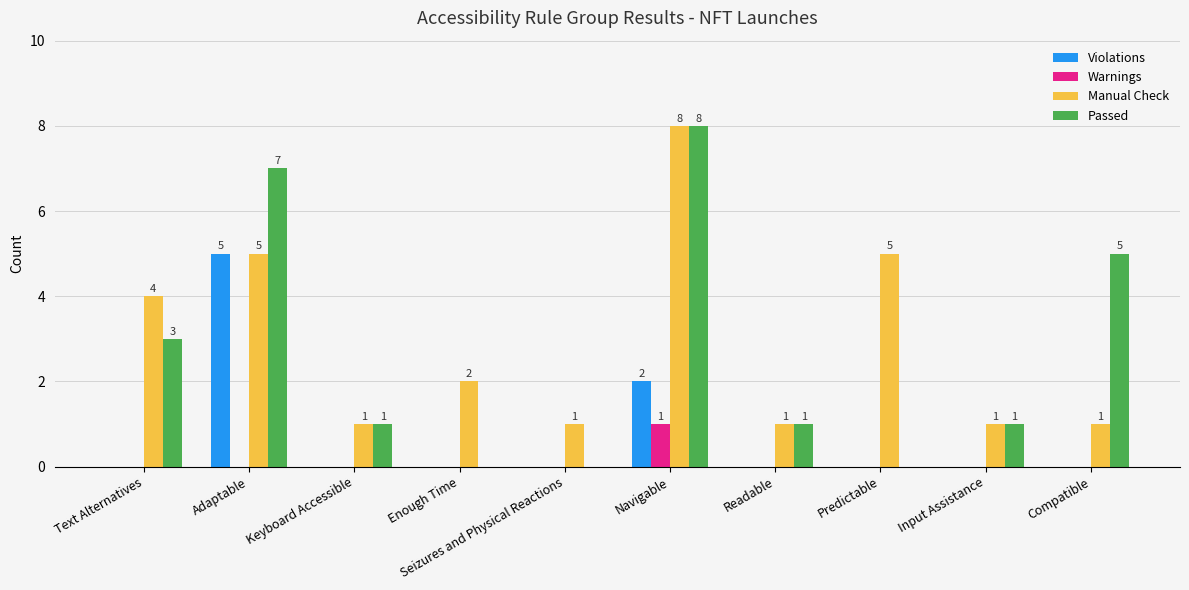

What is the sum of all Passed values?

26